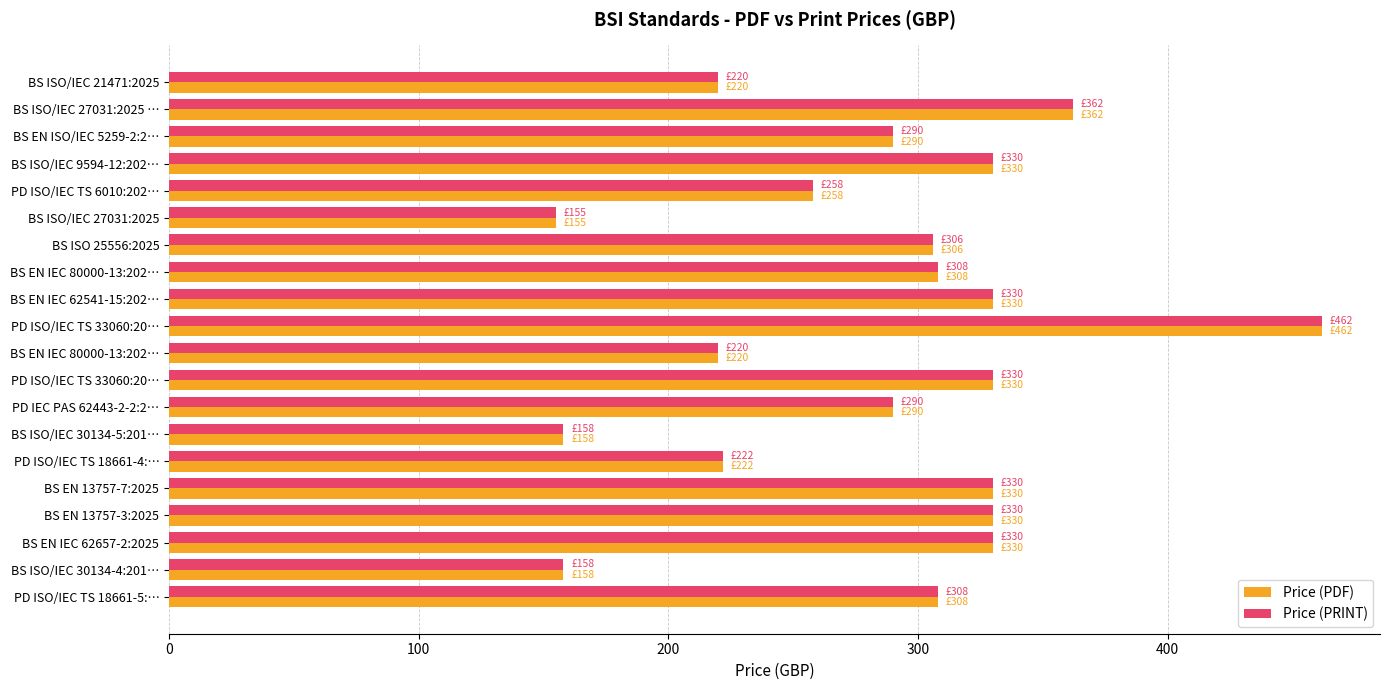

Which series has the widest spread of values?

Price (PDF)